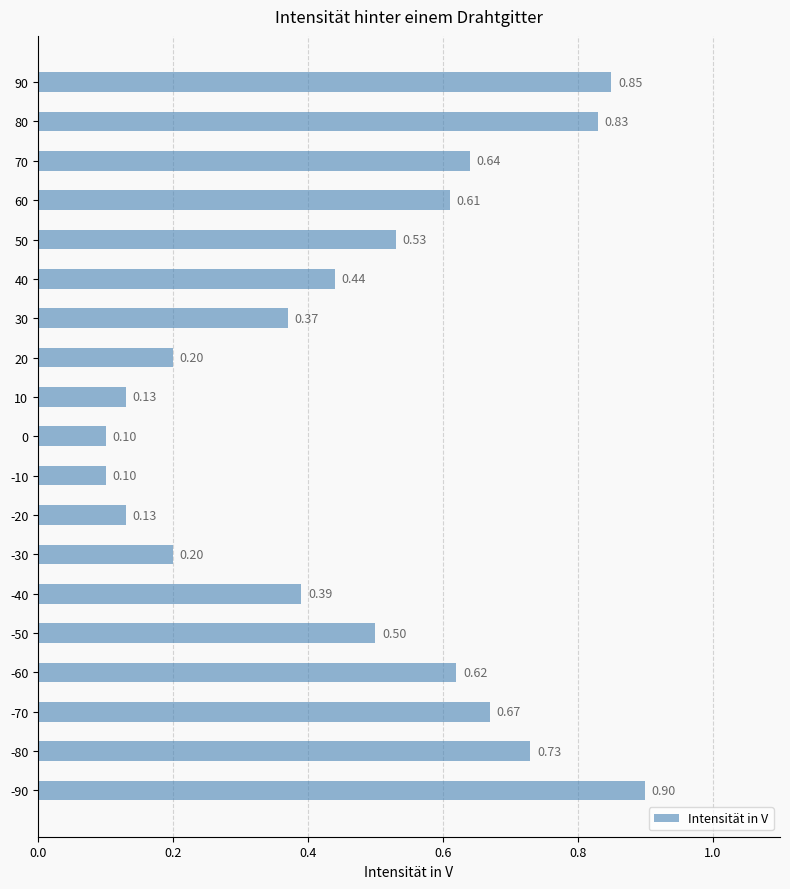

What is the average value?

0.5